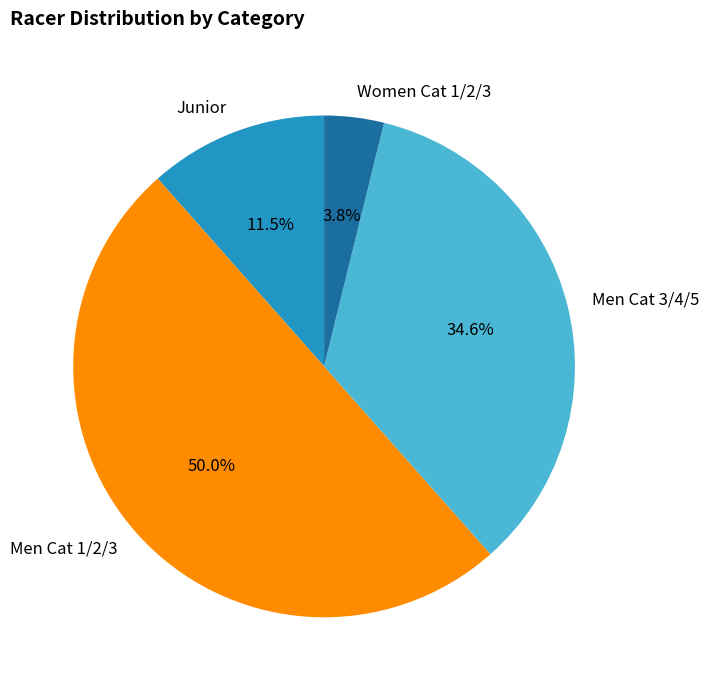

What is the smallest slice in the pie chart?

Women Cat 1/2/3